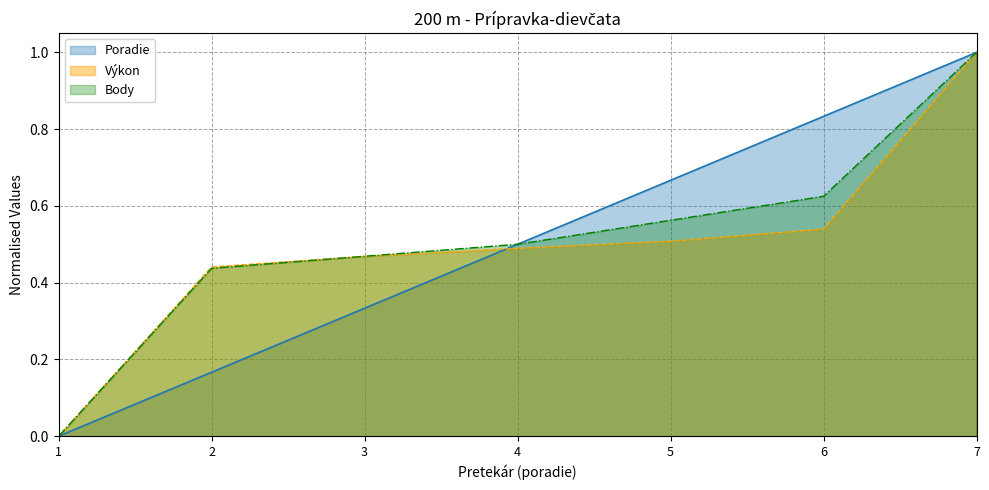

Which series changed the most between 1 and 6?

Poradie